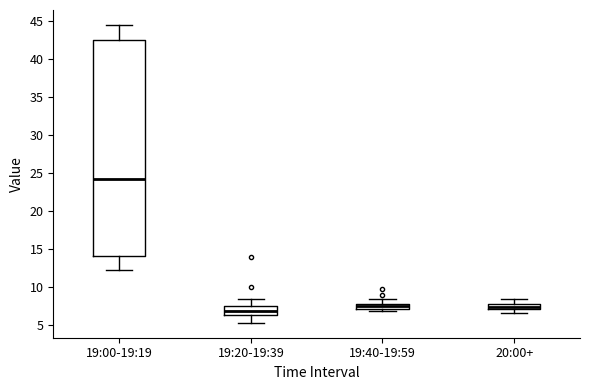

Where does the upper whisker of the box for 19:40-19:59 end on the y-axis? The values are not printed on the chart, so give them approximately, as read against the axis.

8.5